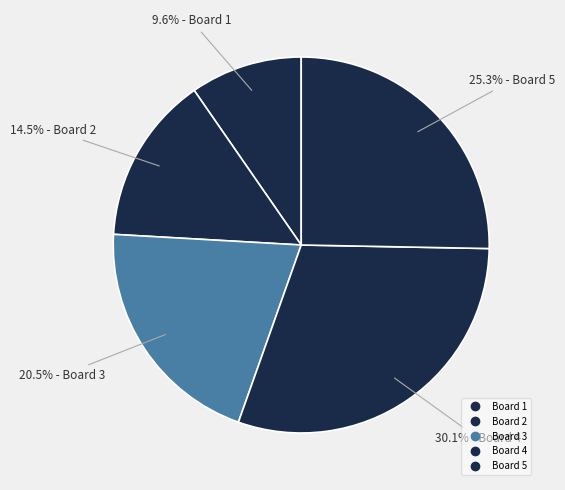

How many segments does this pie chart have?

5